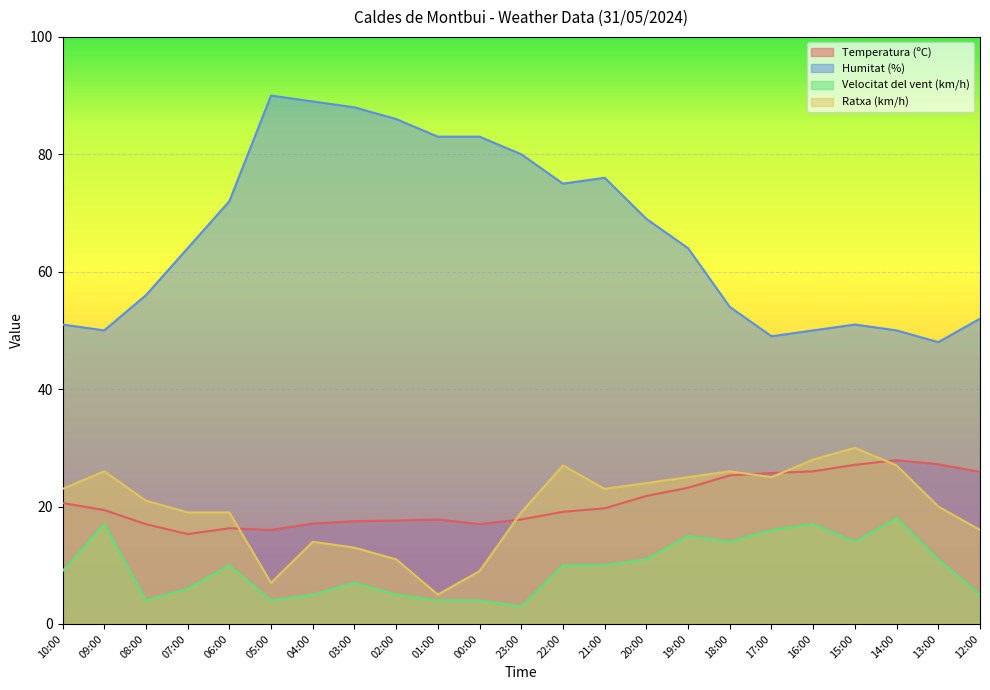

Which series has the largest total across all categories?

Humitat (%)